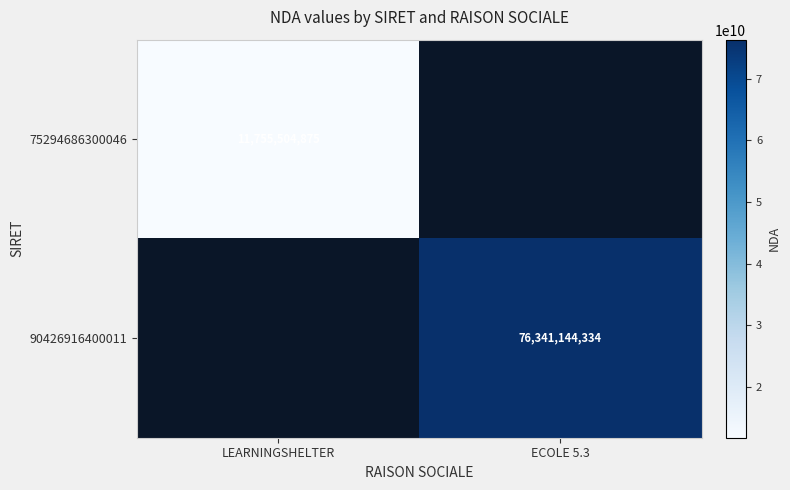

True or false: 75294686300046 has a value of 11755504875 at LEARNINGSHELTER.

True